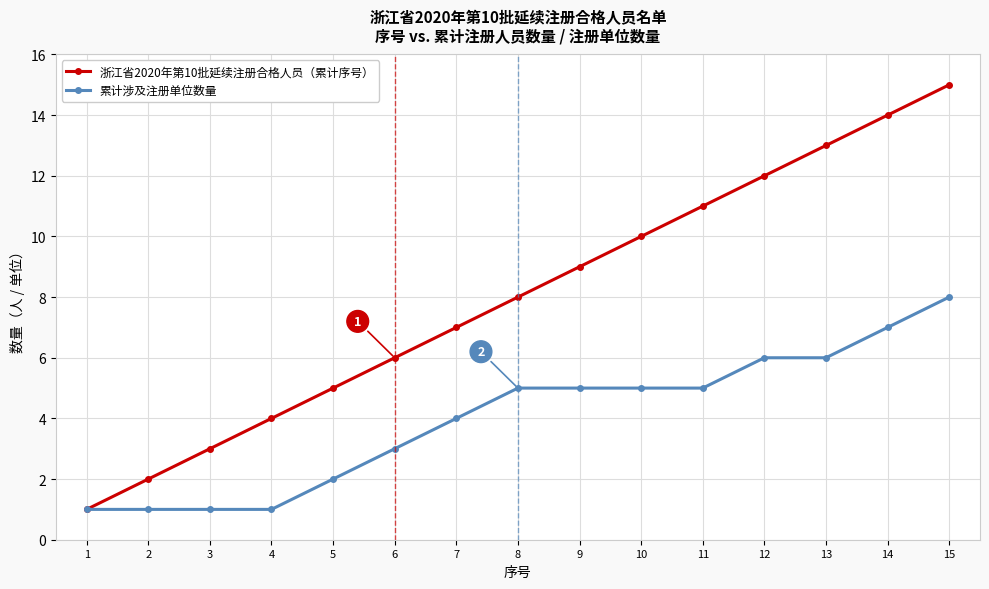

Which series has the largest total across all categories?

浙江省2020年第10批延续注册合格人员（累计序号）